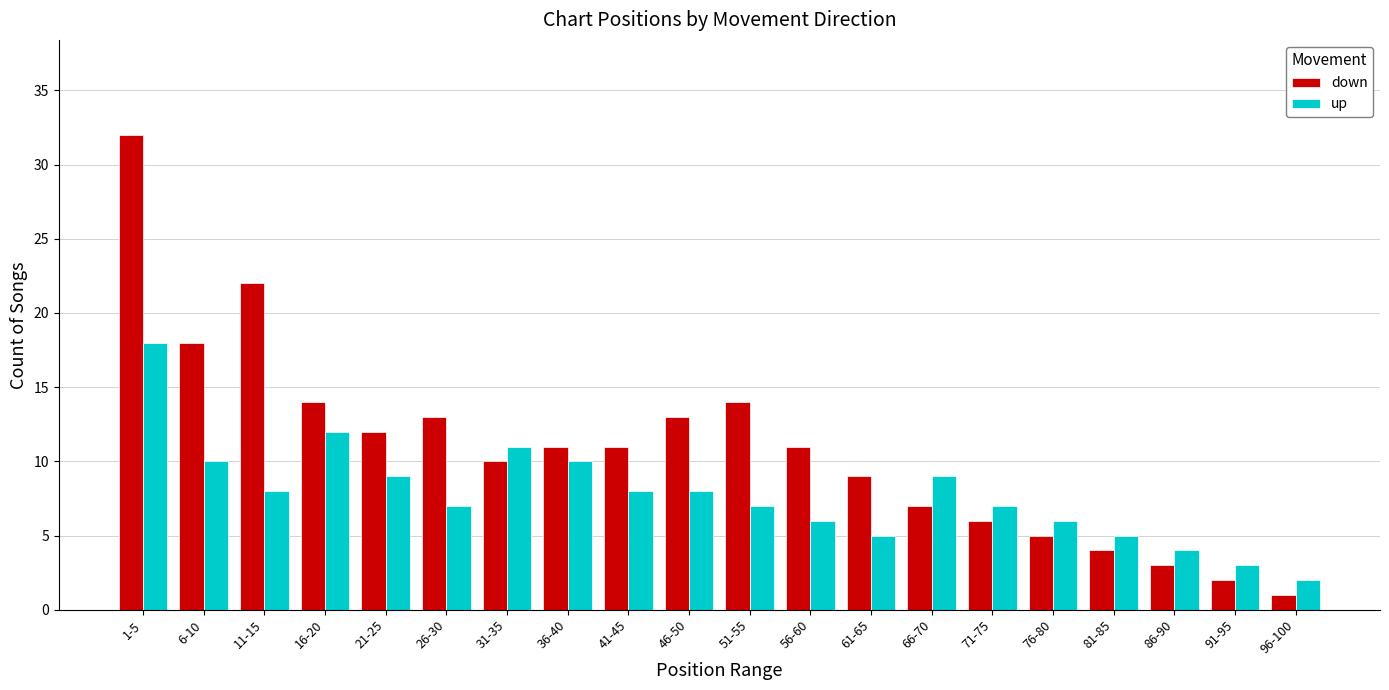

What position from the right is 26-30?

15